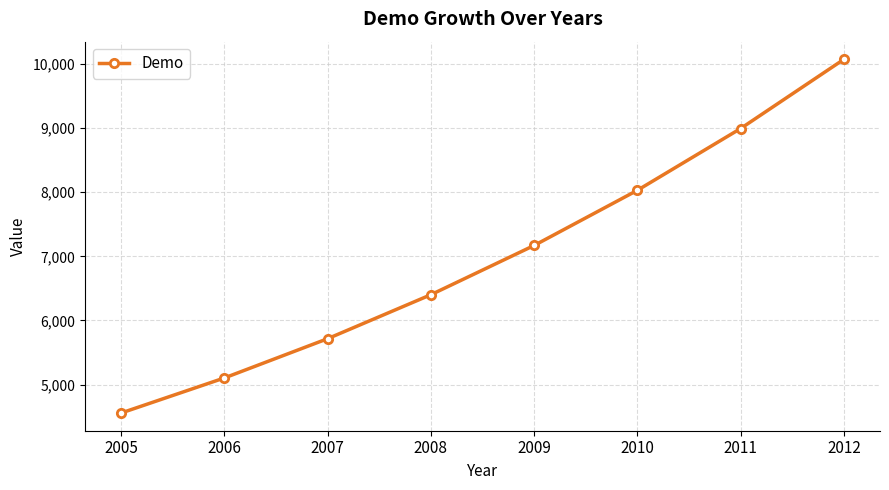

List the labels in order of value, smallest first.

2005, 2006, 2007, 2008, 2009, 2010, 2011, 2012